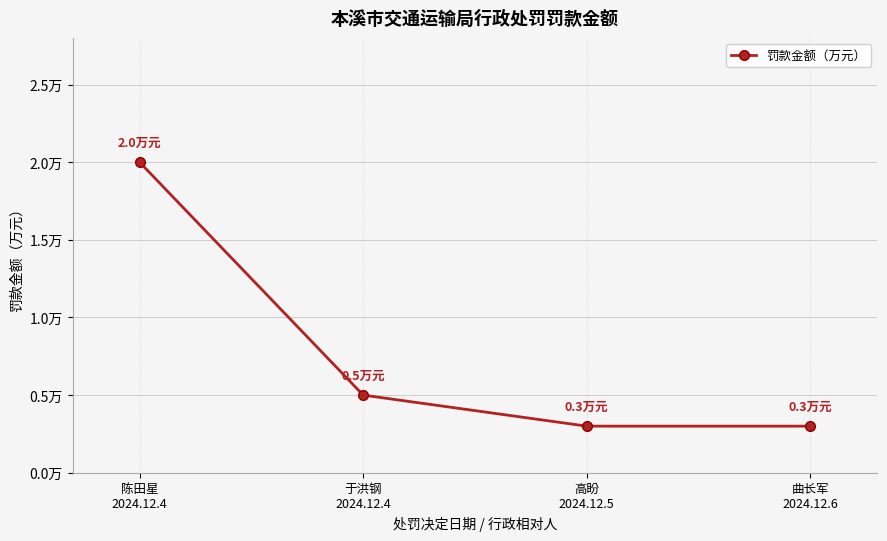

Is this an area chart (filled region under the line)?

No